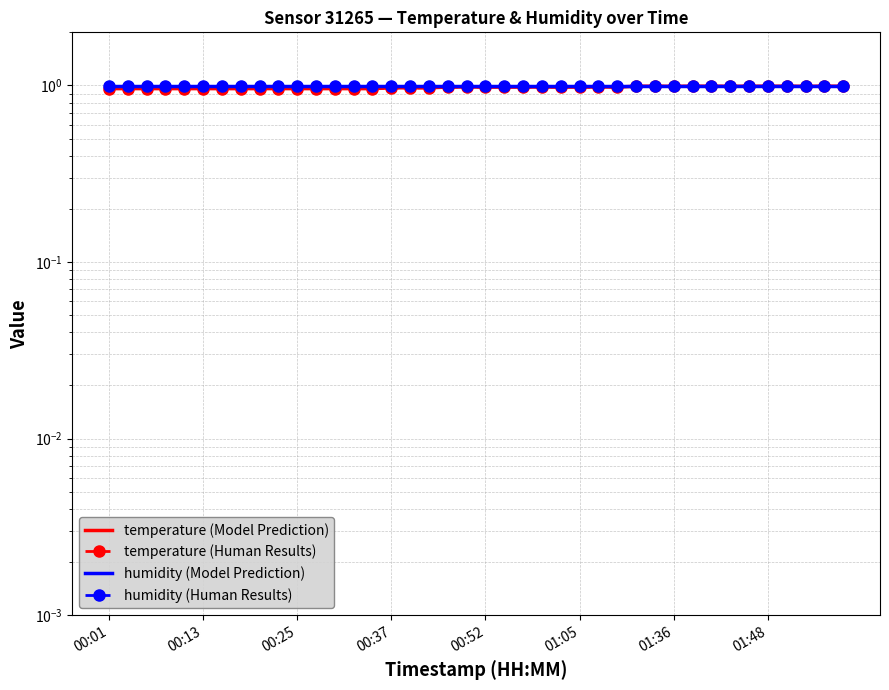

What is the total value across all series at 17?

3.9